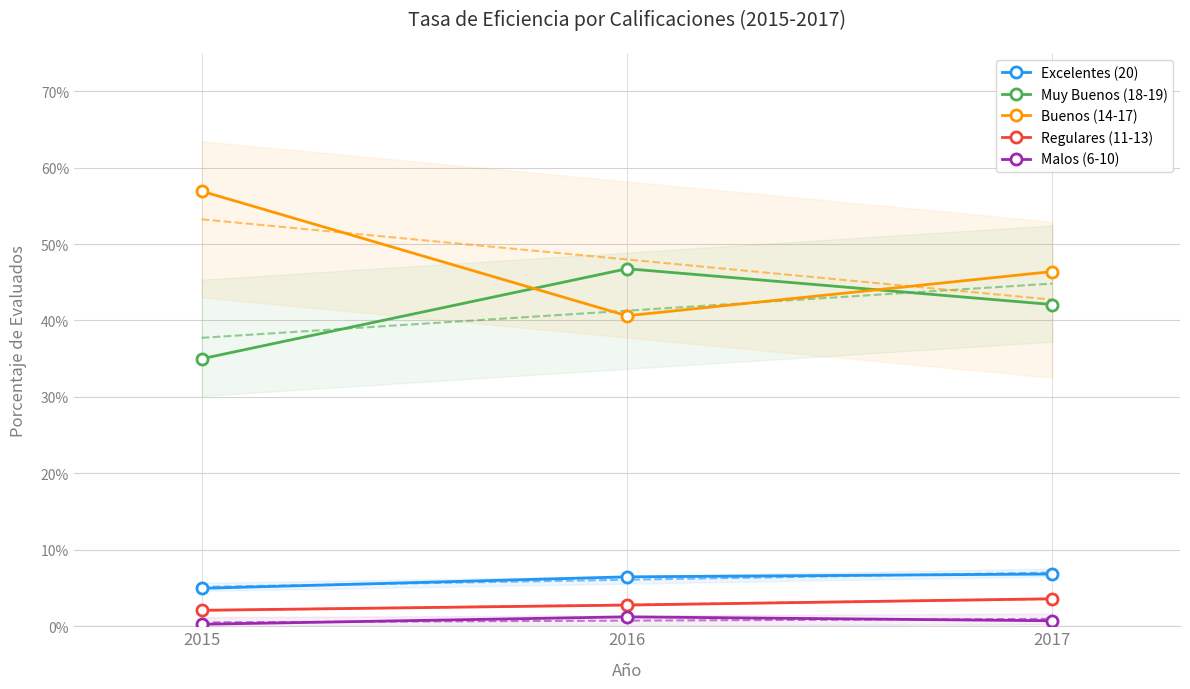

Which series has the widest spread of values?

Buenos (14-17)